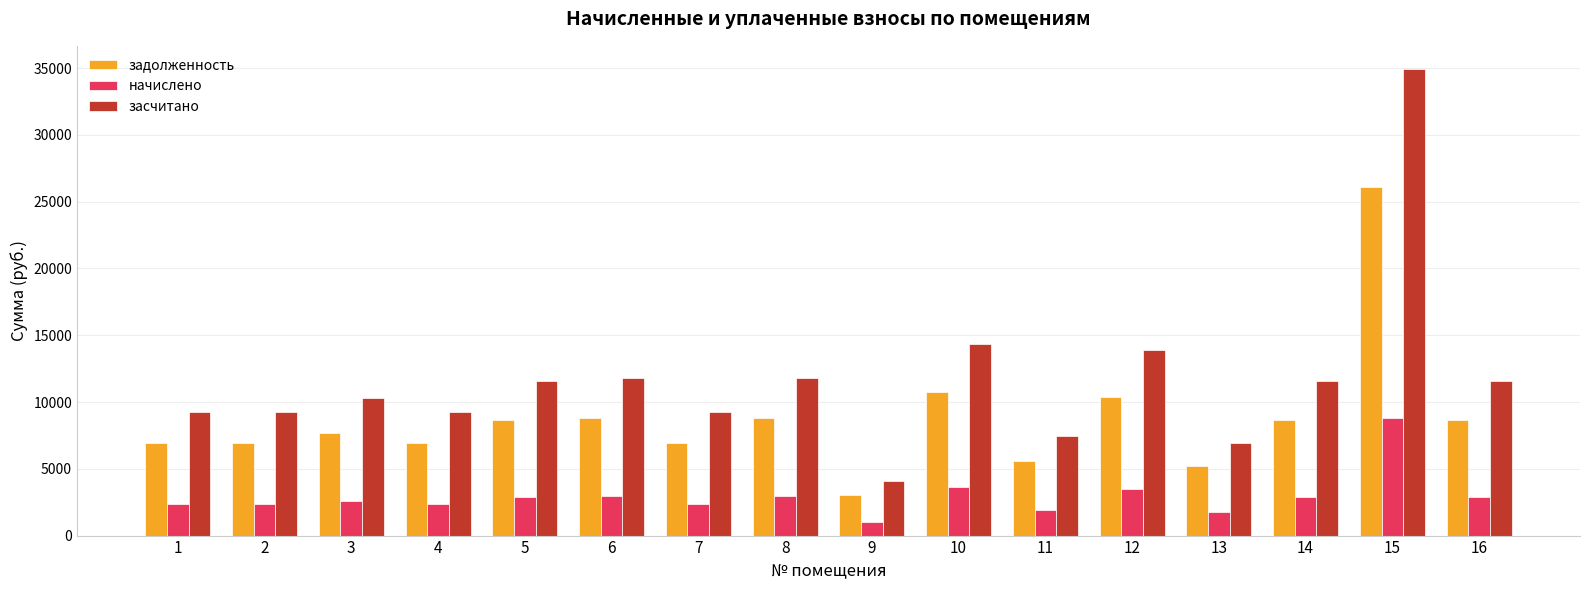

At 10, list the series in order from smallest to largest.

начислено, задолженность, засчитано